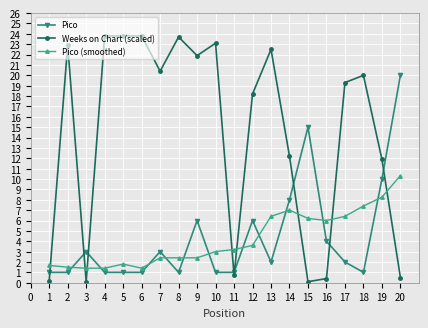

Where does the Weeks on Chart (scaled) series first go above 20?

2